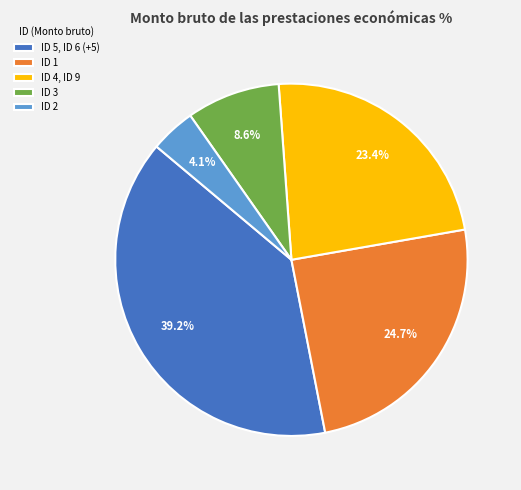

What is the largest slice in the pie chart?

ID 5, ID 6 (+5)